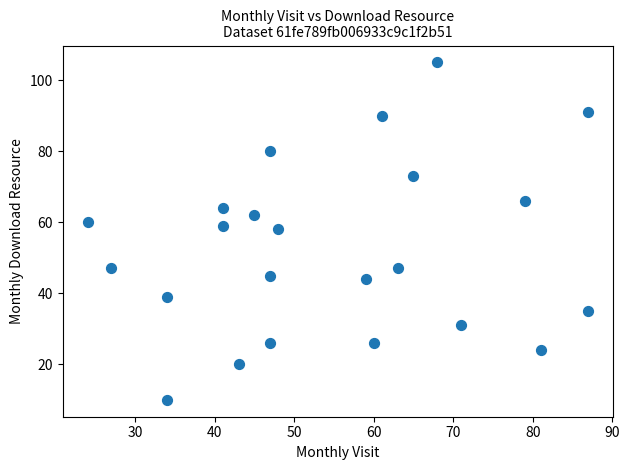

What is the range of X values (max minus min)?

63